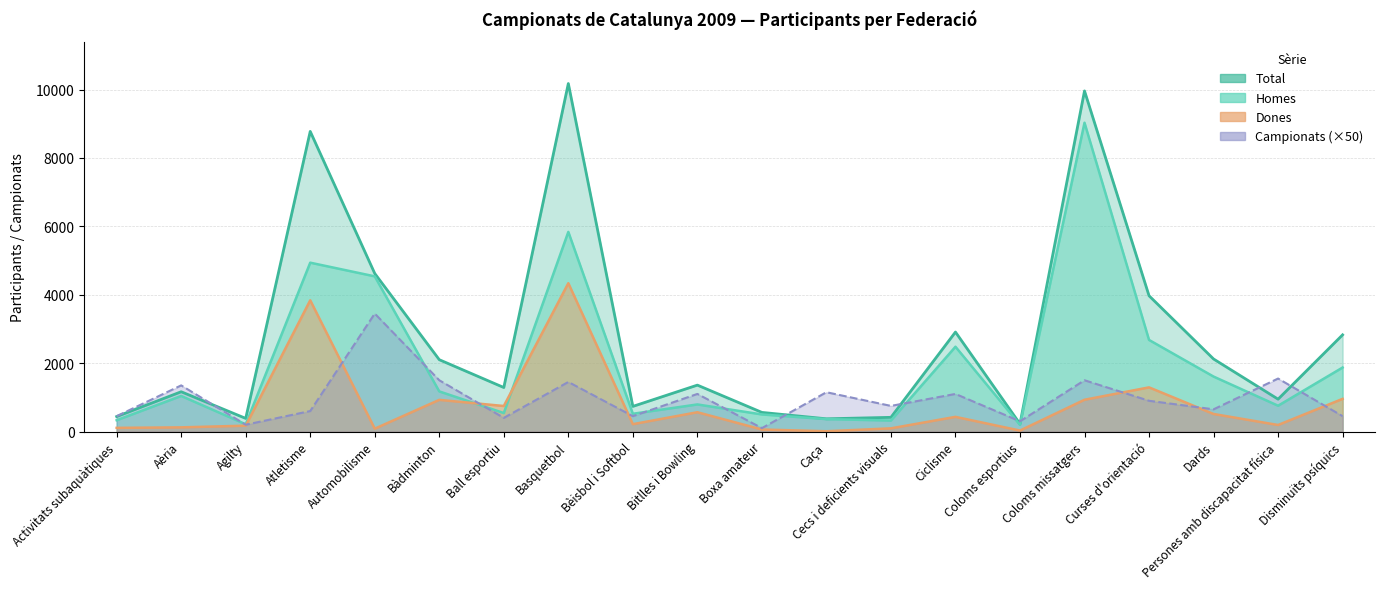

True or false: Dones and Total cross at least once.

False